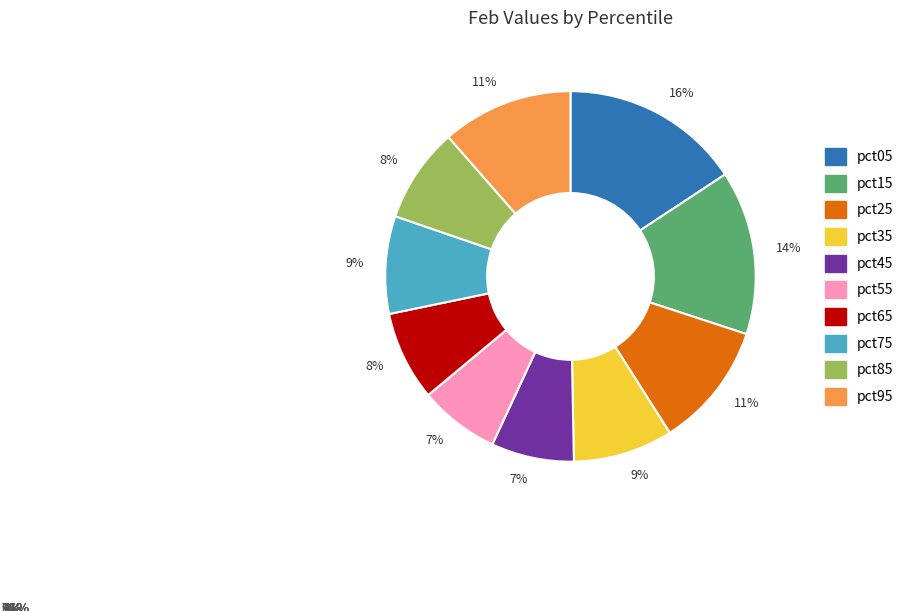

Between pct15 and pct55, which is larger?

pct15